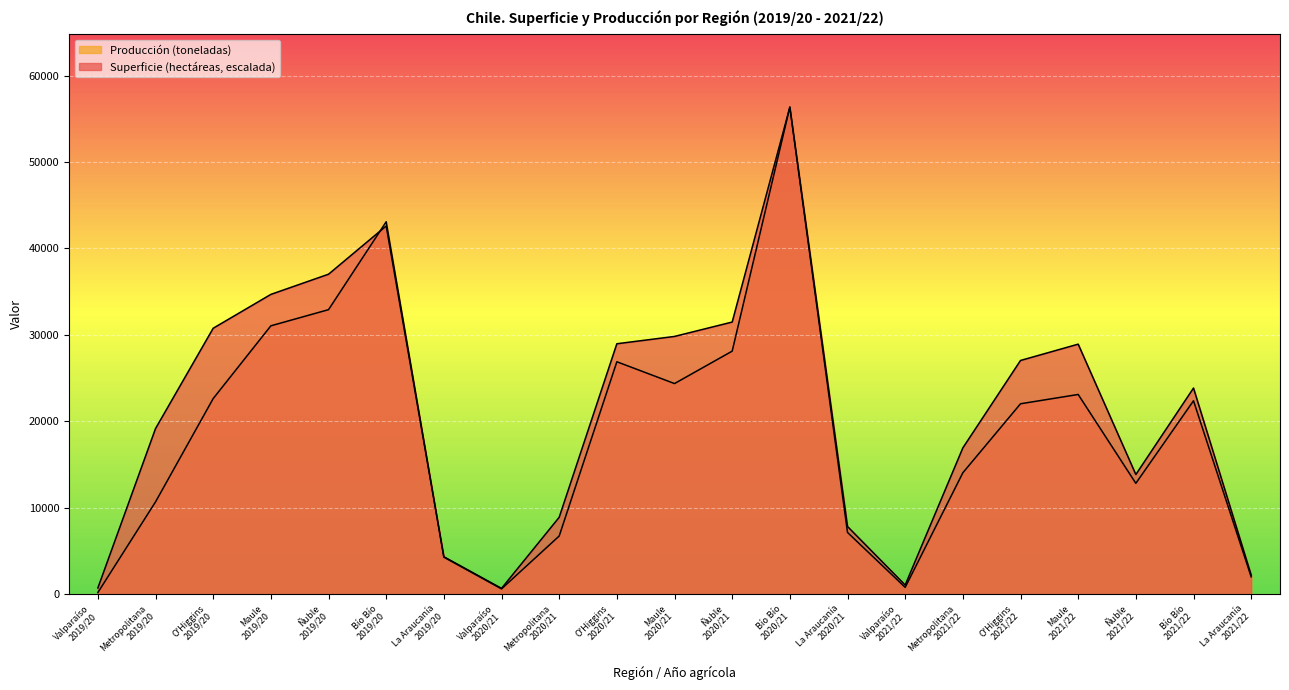

Which series changed the most between Bío Bío
2019/20 and Metropolitana
2020/21?

Producción (toneladas)